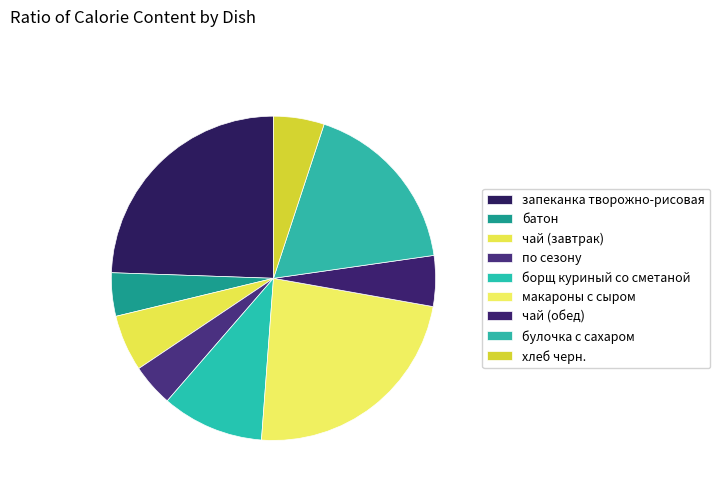

To the nearest percent, what is the combined percentage of хлеб черн. and булочка с сахаром?

23%